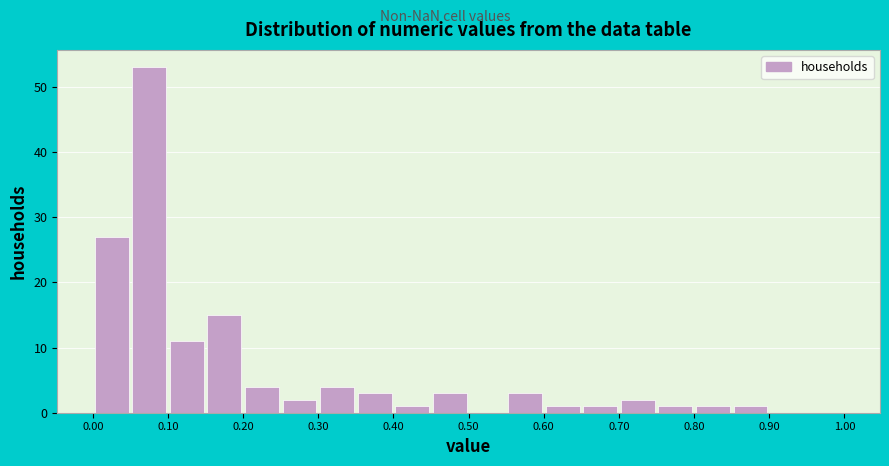

Reading left to right, list every bar in this chart as the range it spans on the x-axis followed by its height. The values are not printed on the chart, so give them approximately, as read against the axis.

0.00 to 0.05: 27
0.05 to 0.10: 53
0.10 to 0.15: 11
0.15 to 0.20: 15
0.20 to 0.25: 4
0.25 to 0.30: 2
0.30 to 0.35: 4
0.35 to 0.40: 3
0.40 to 0.45: 1
0.45 to 0.50: 3
0.50 to 0.55: 0
0.55 to 0.60: 3
0.60 to 0.65: 1
0.65 to 0.70: 1
0.70 to 0.75: 2
0.75 to 0.80: 1
0.80 to 0.85: 1
0.85 to 0.90: 1
0.90 to 0.95: 0
0.95 to 1.00: 0